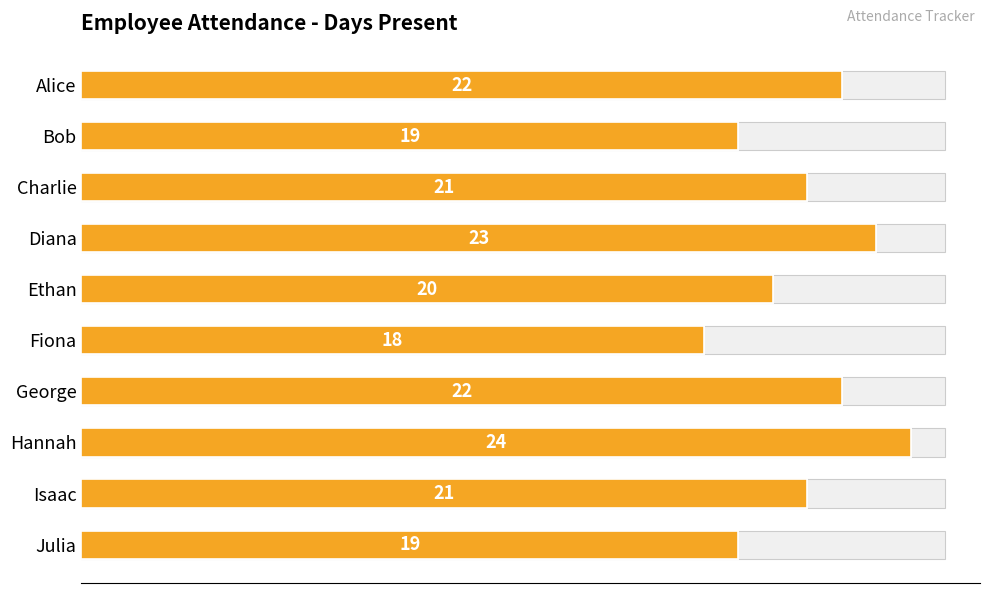

True or false: the data shows 10 at Hannah.

False